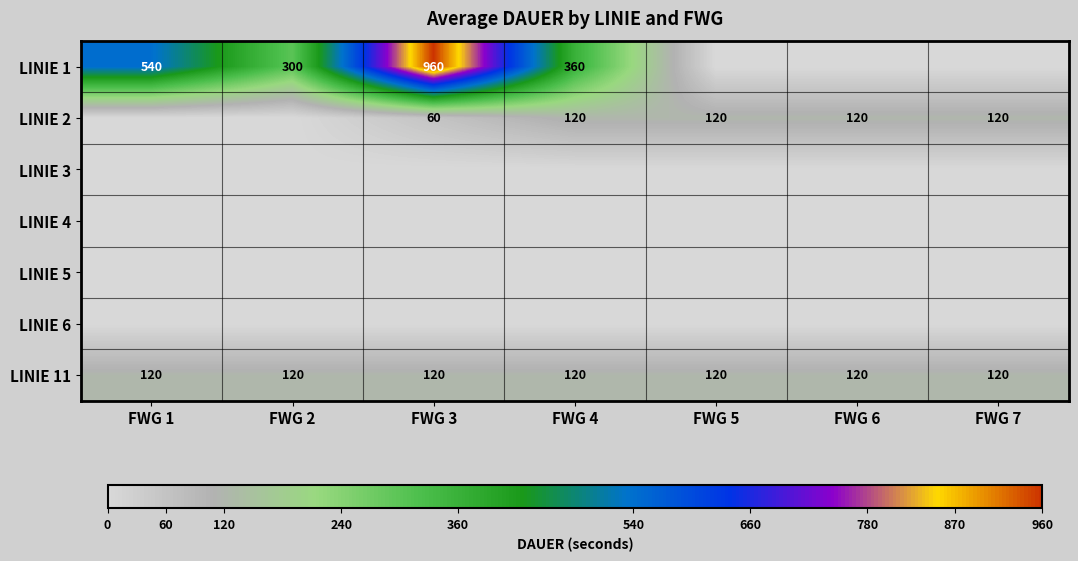

True or false: LINIE 1 has a value of 360 at FWG 4.

True